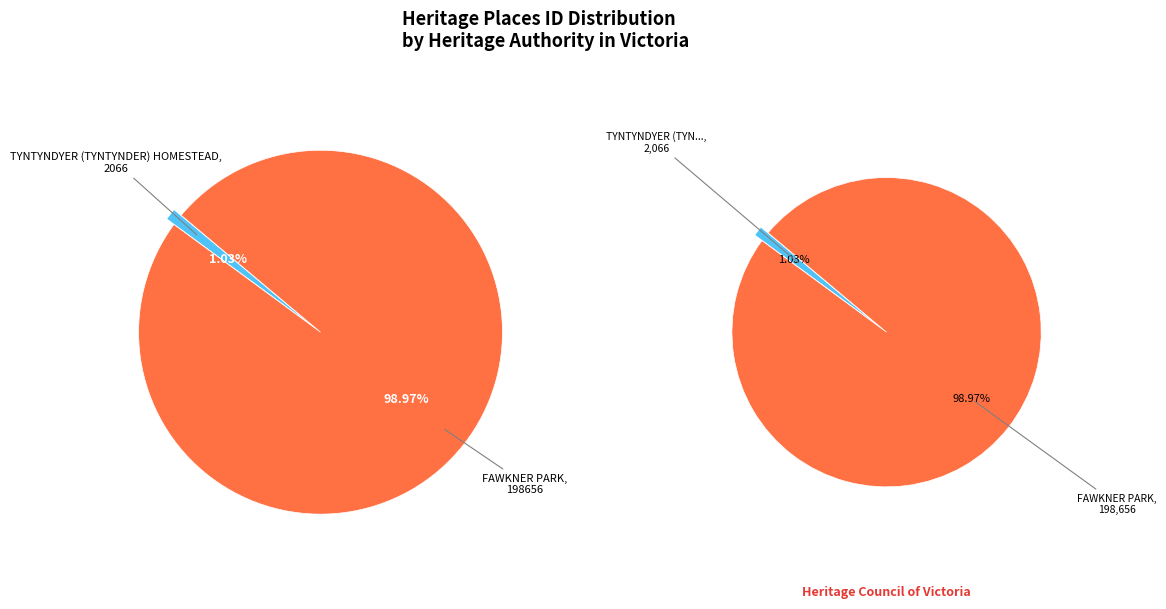

What percentage is NOT represented by TYNTYNDYER (TYNTYNDER) HOMESTEAD?

99.0%